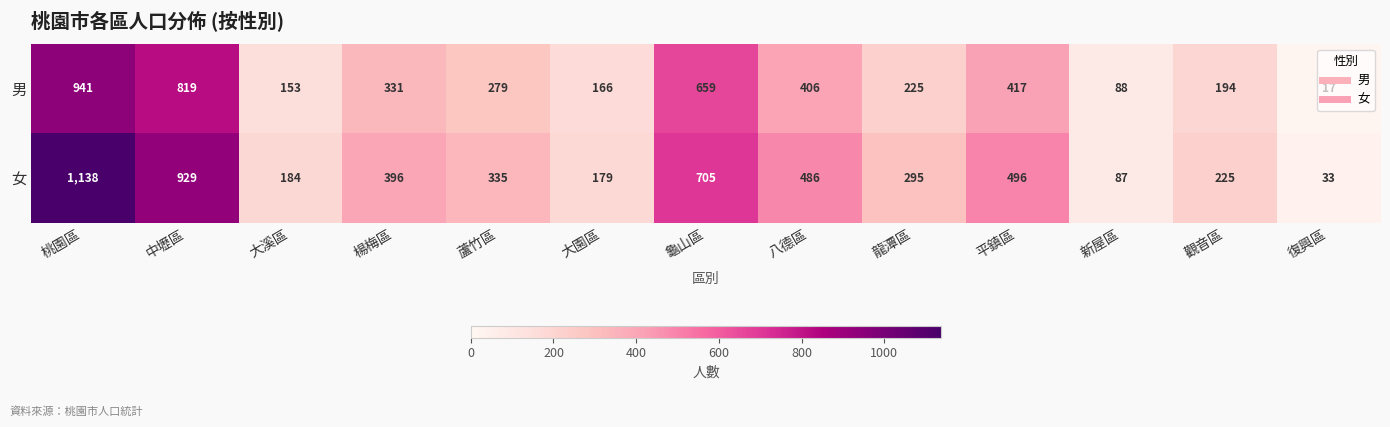

The value of 男 at 中壢區 is 399. True or false?

False